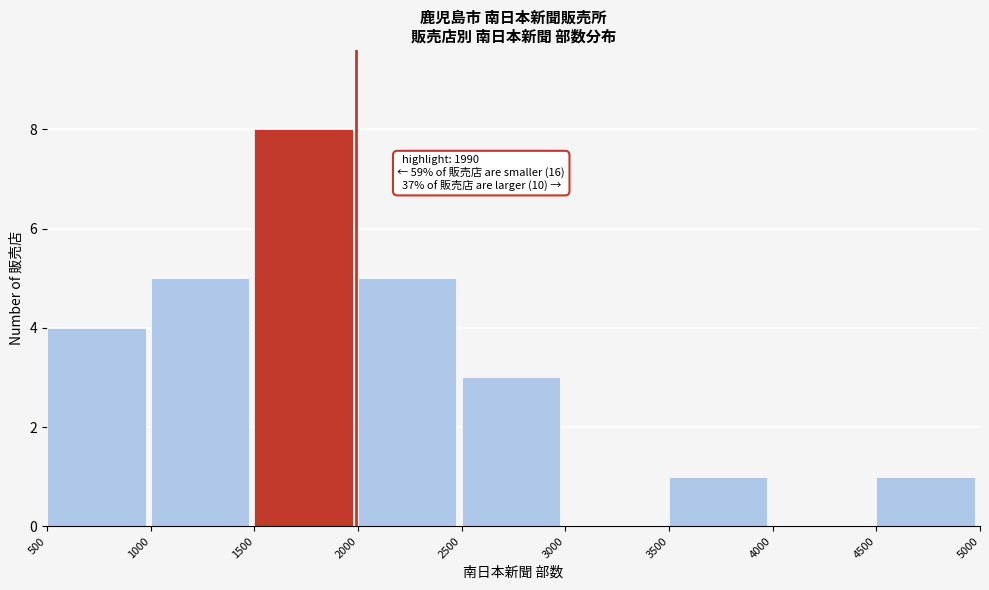

Which range on the x-axis has the tallest bar?

1500 to 2000